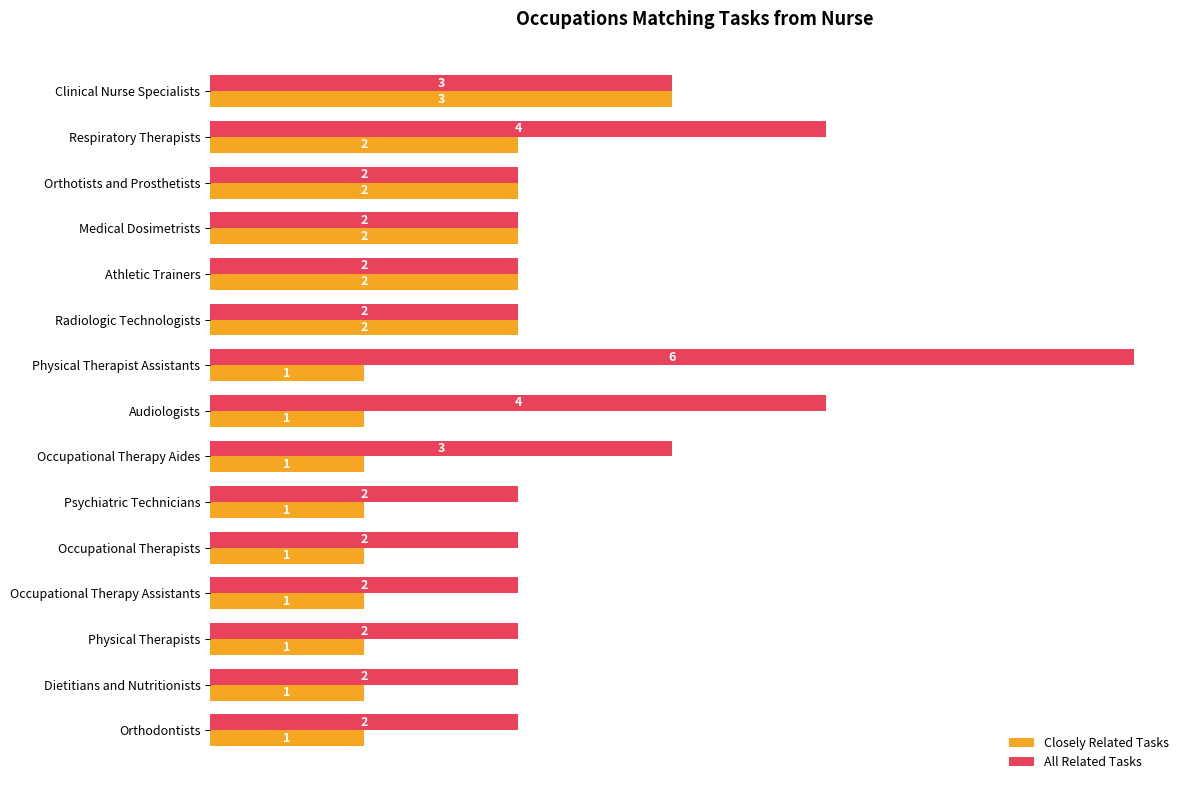

True or false: Closely Related Tasks has a value of 3 at Radiologic Technologists.

False